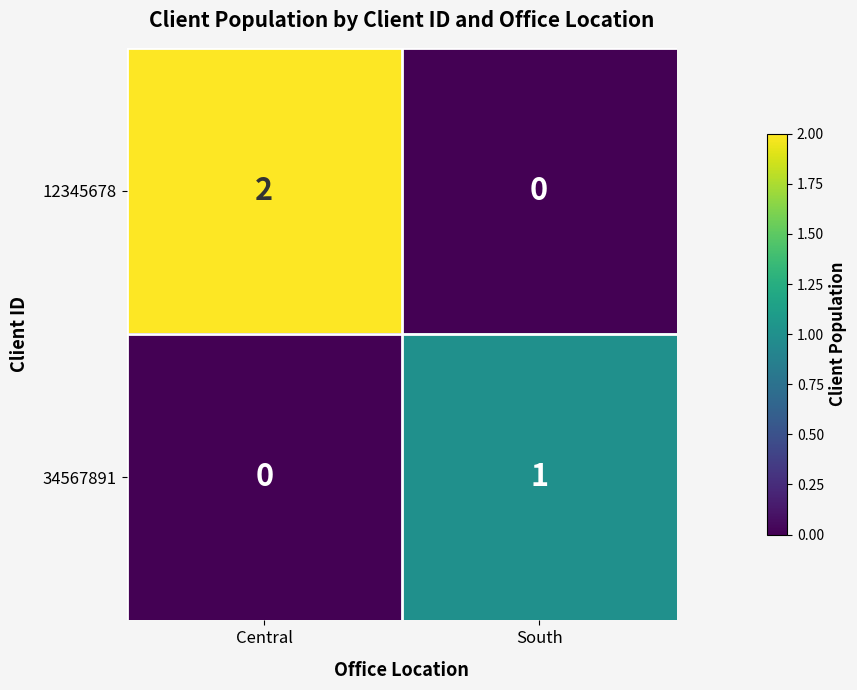

What is the spread (max minus min) of values at Central?

2